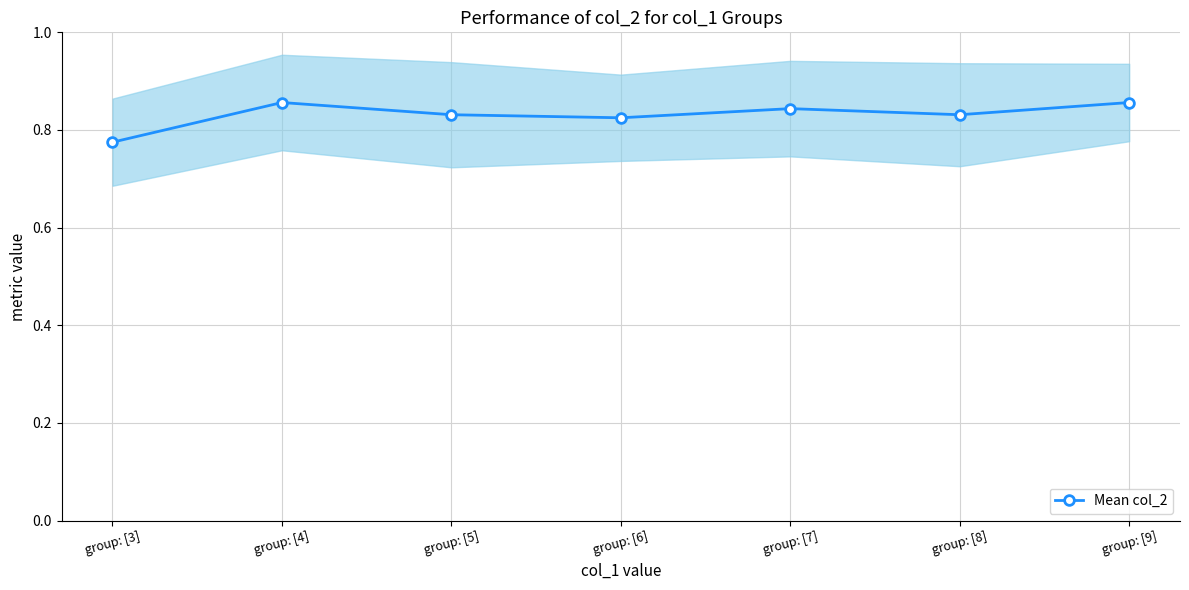

Between group: [4] and group: [6], which is larger?

group: [4]